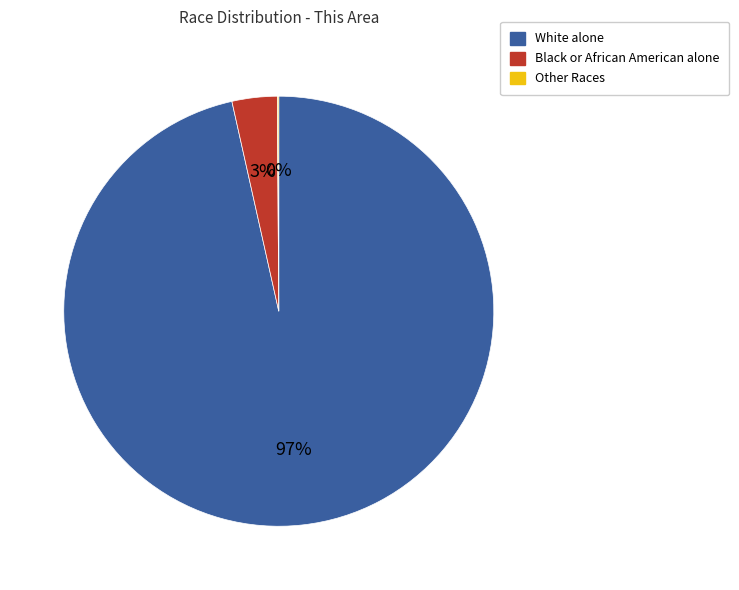

To the nearest percent, what is the average slice percentage?

33%